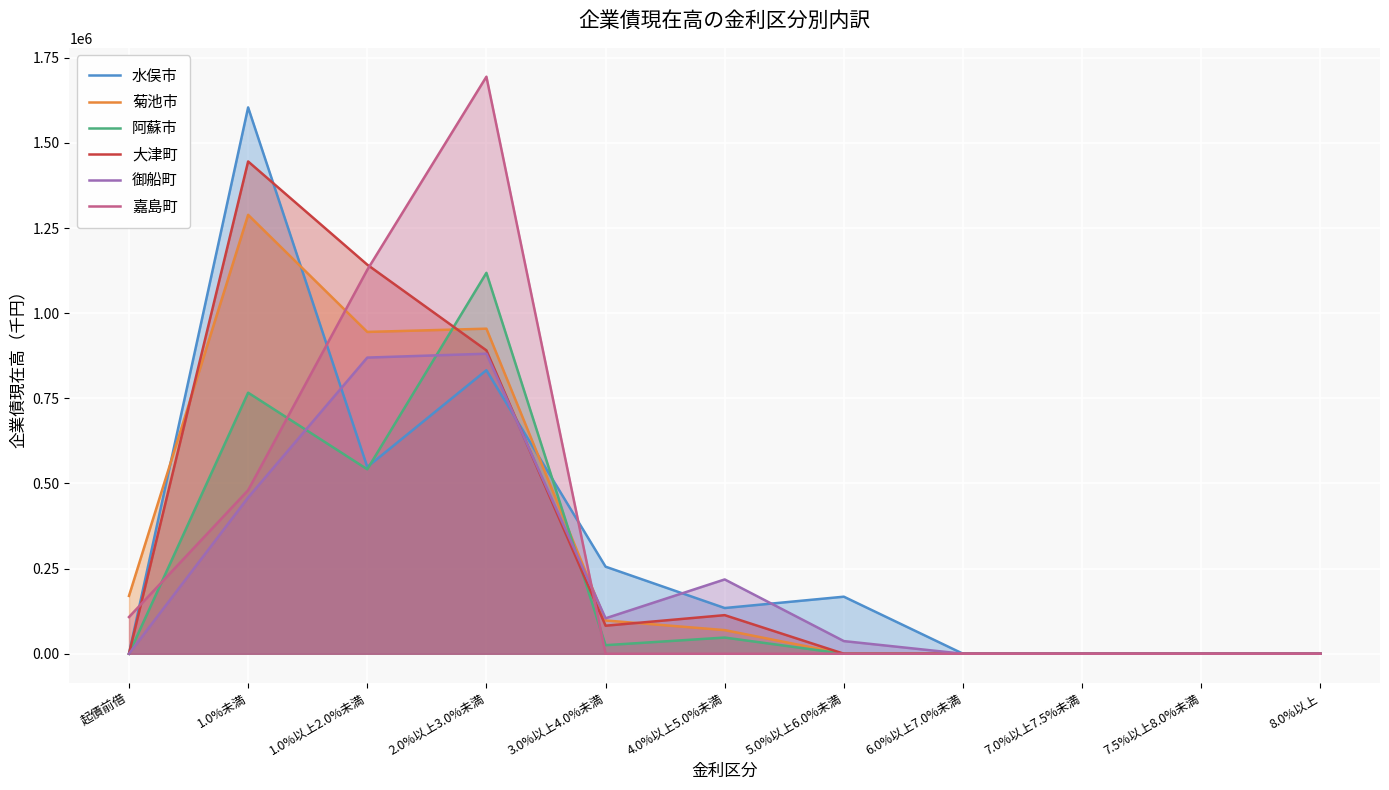

What is the value of the 菊池市 point at the 2nd from the left?

1288756